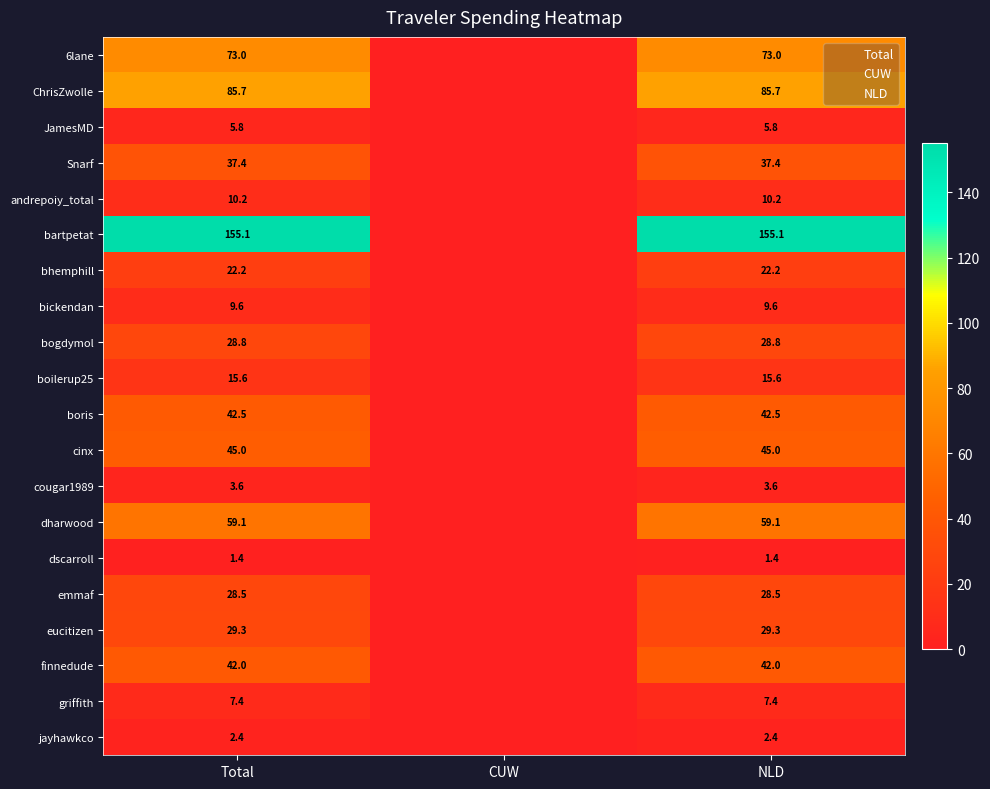

Is the value of boilerup25 at Total greater than the value of bartpetat at CUW?

Yes